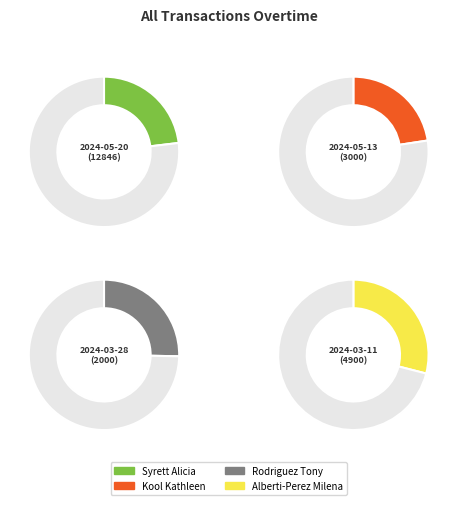

Is it true that 143774924007527 is 35% of the pie?

False